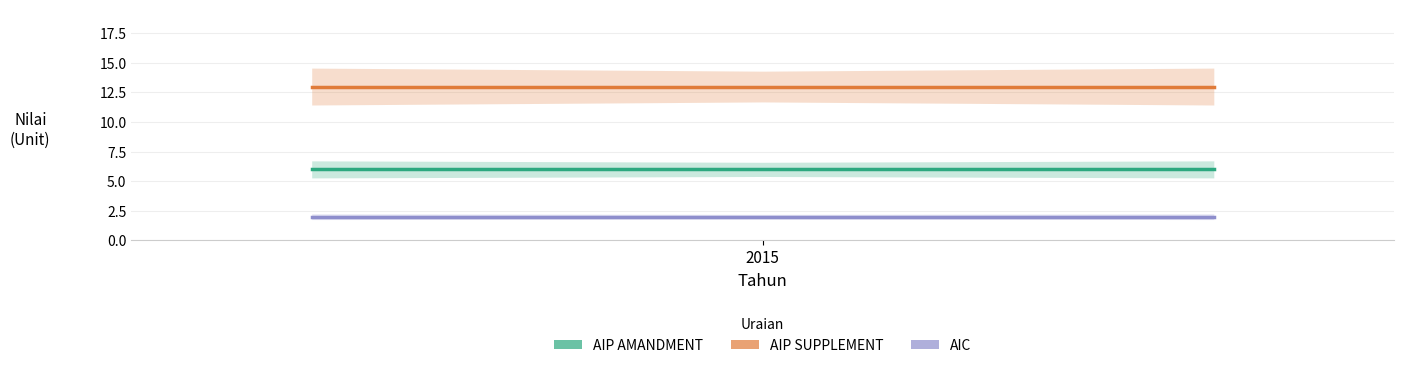

What are all the series names shown in the legend?

AIP AMANDMENT, AIP SUPPLEMENT, AIC